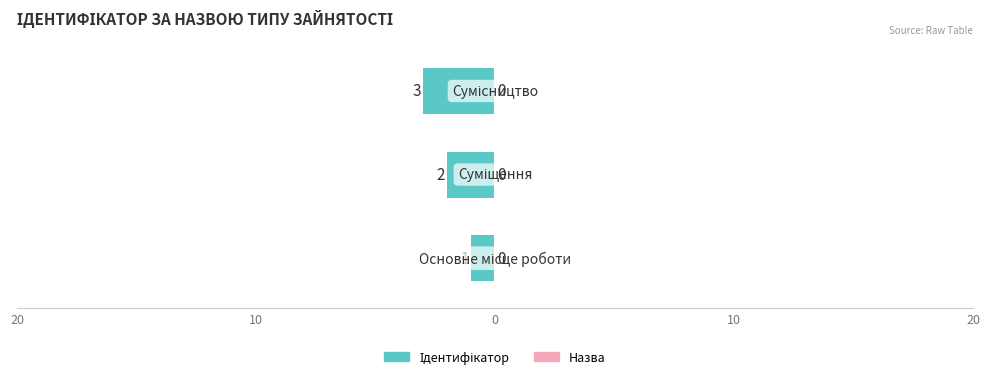

Is it true that the value at Суміщення is 2?

True